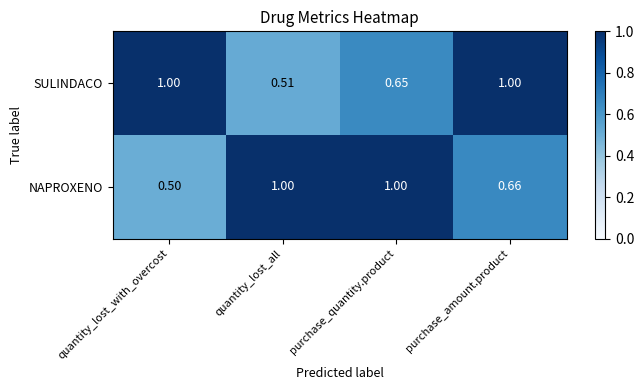

Rank the series at purchase_quantity.product from lowest to highest value.

SULINDACO, NAPROXENO